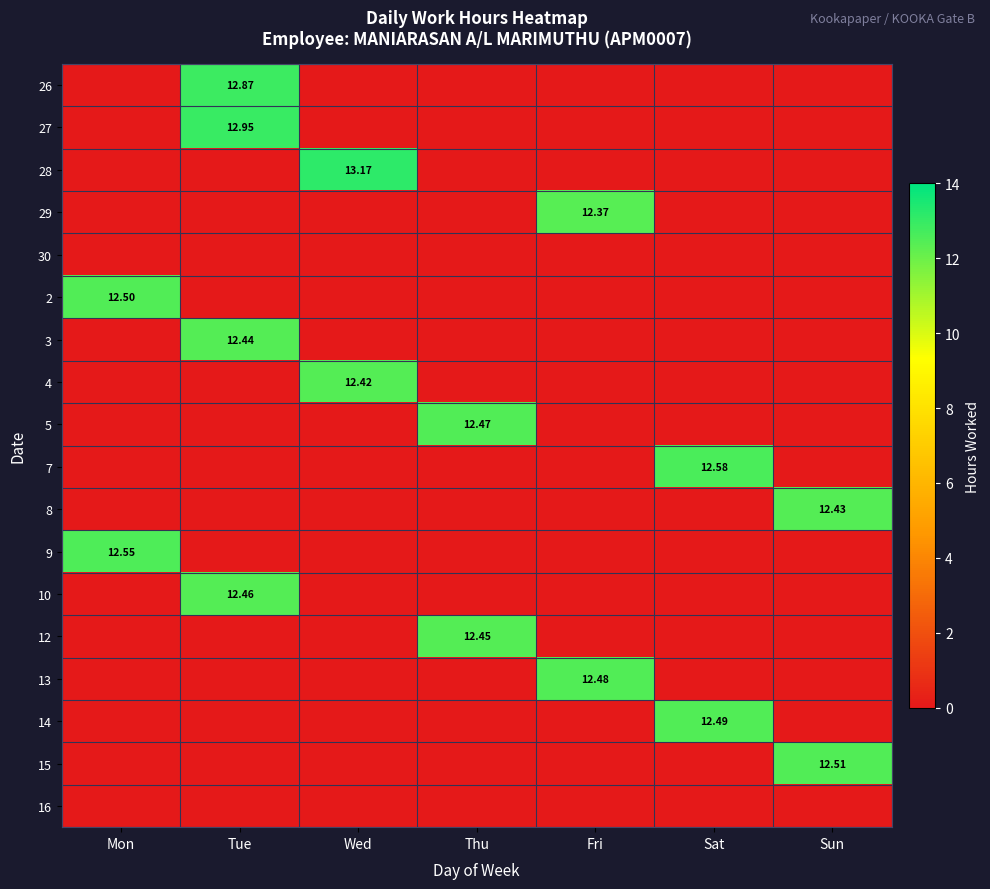

Count the number of data series in this chart.

18